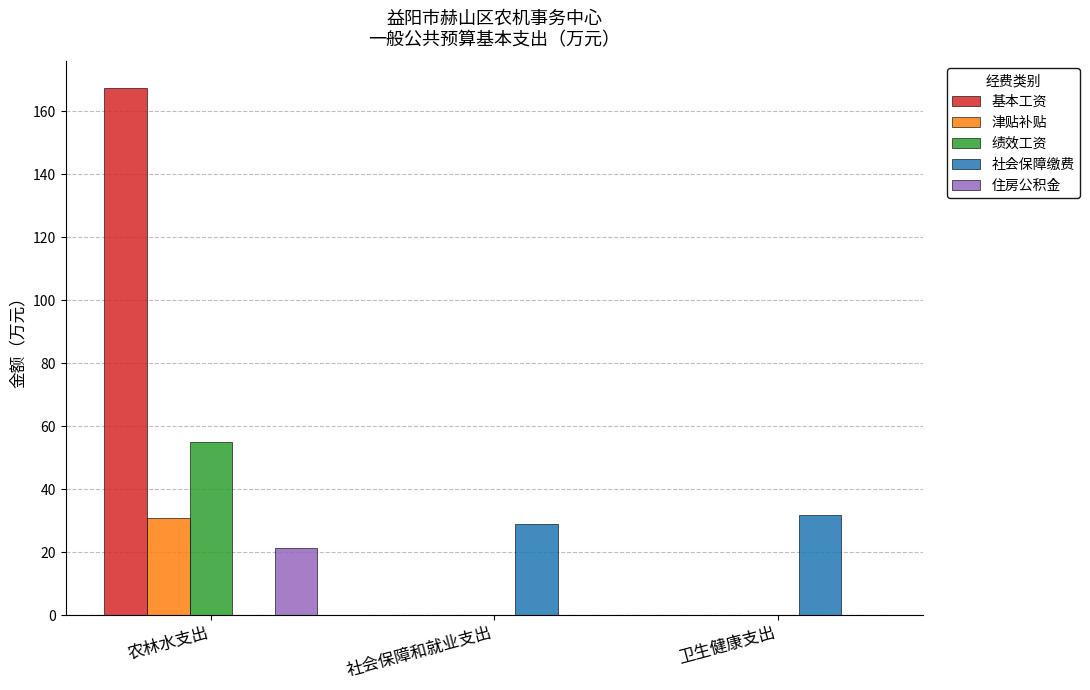

What is the spread (max minus min) of values at 农林水支出?

167.5